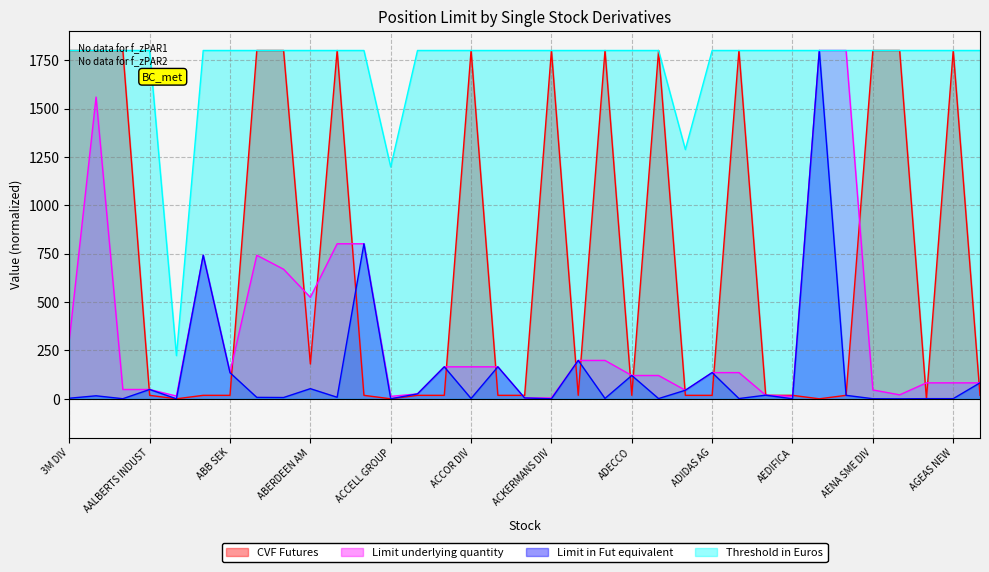

Does the chart display data point markers on the line(s)?

No